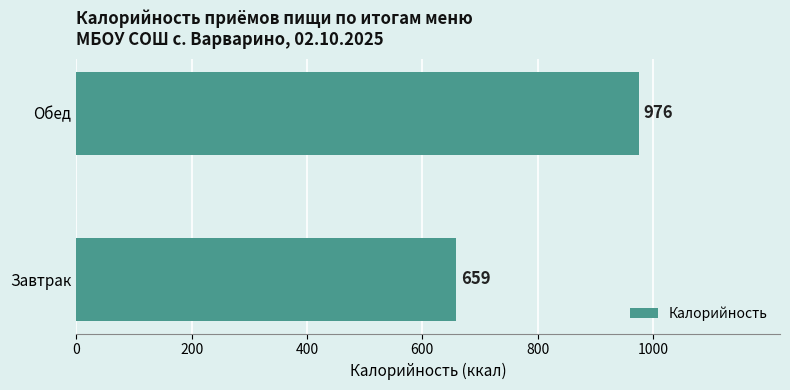

Which has a higher value, Завтрак or Обед?

Обед